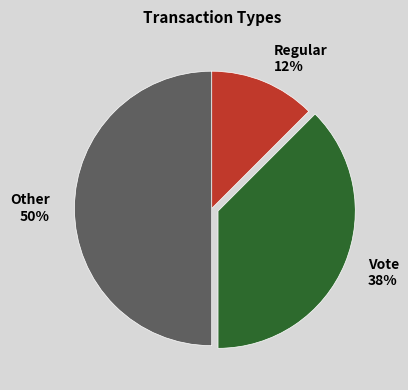

The Other 50% slice represents 55% of the pie. True or false?

False